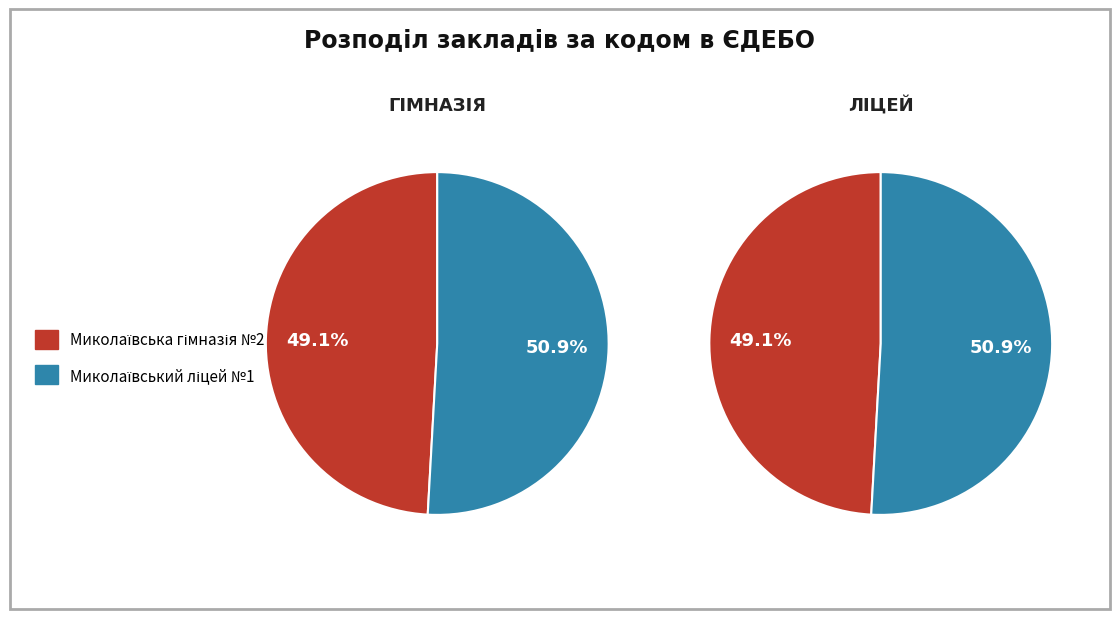

Is Миколаївський ліцей №1 the majority of the pie?

Yes